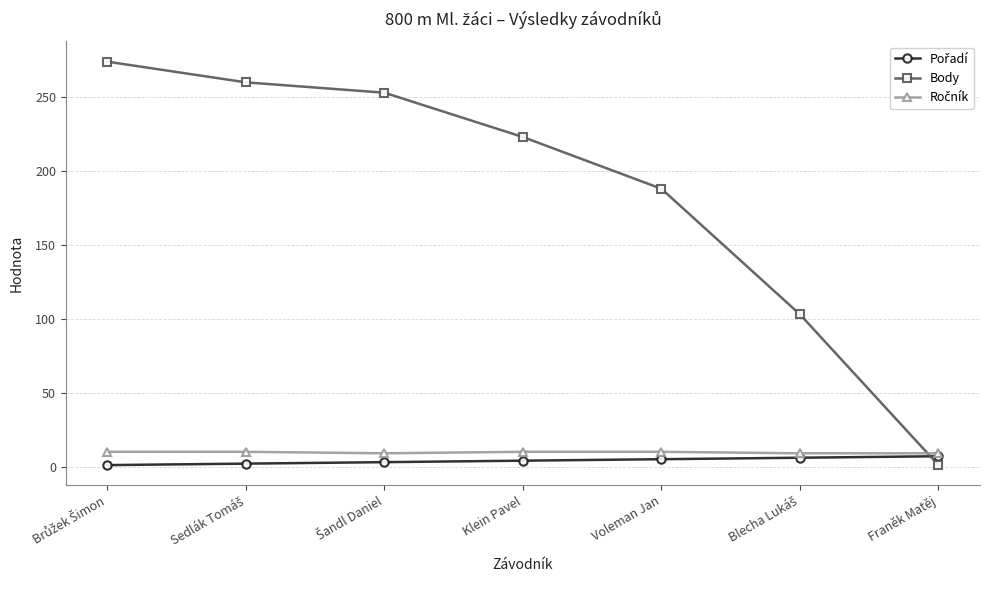

True or false: Body has more than 2 points higher than both neighbors.

False